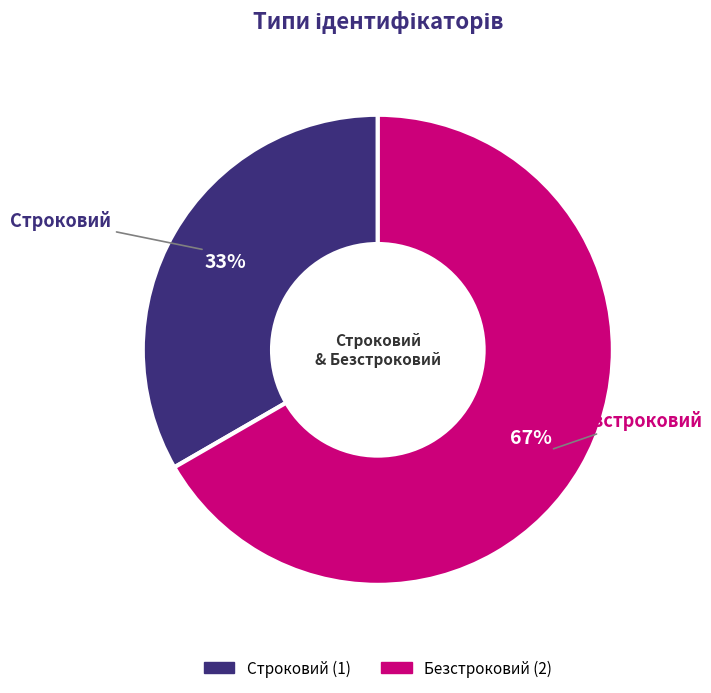

Combined, do Строковий and Безстроковий account for over 50%?

Yes